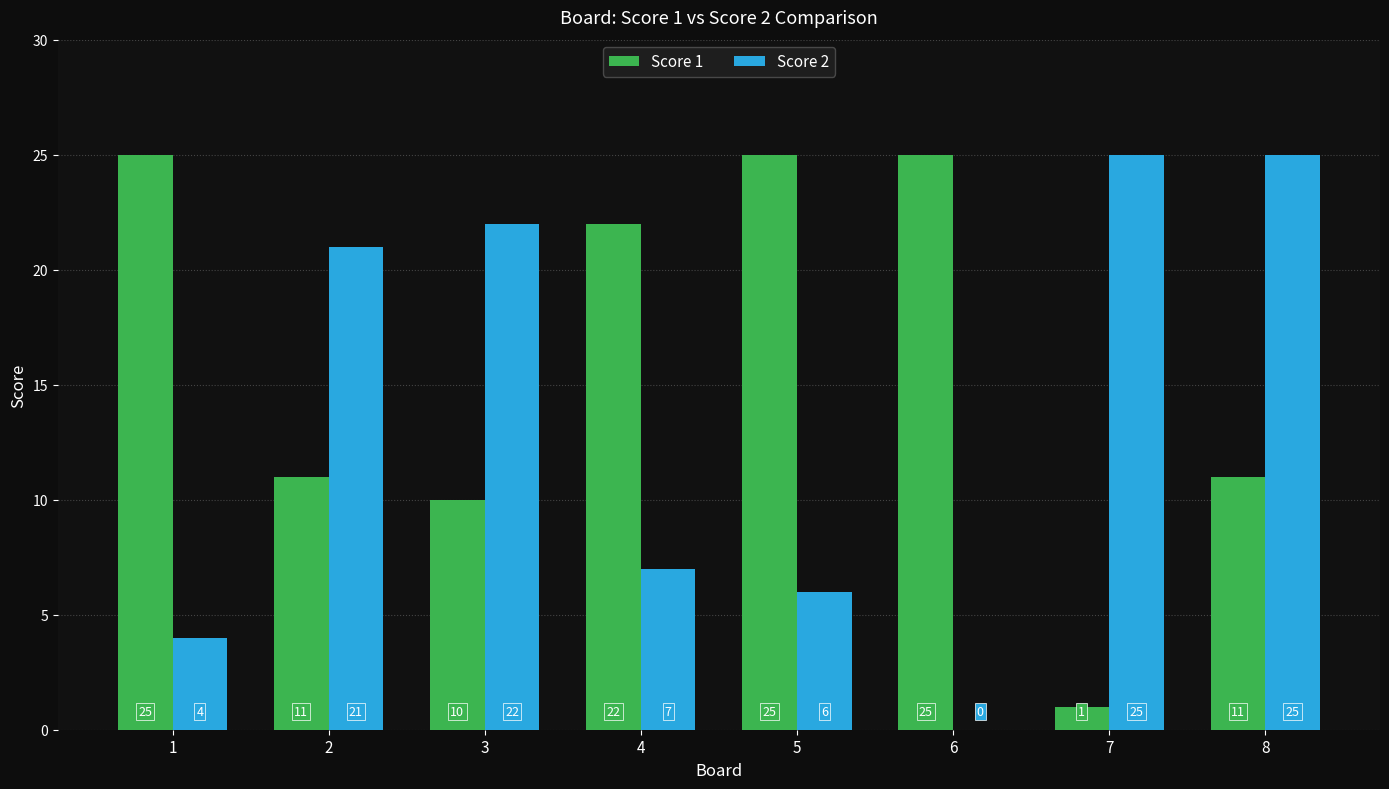

How many categories are shown in the chart?

8